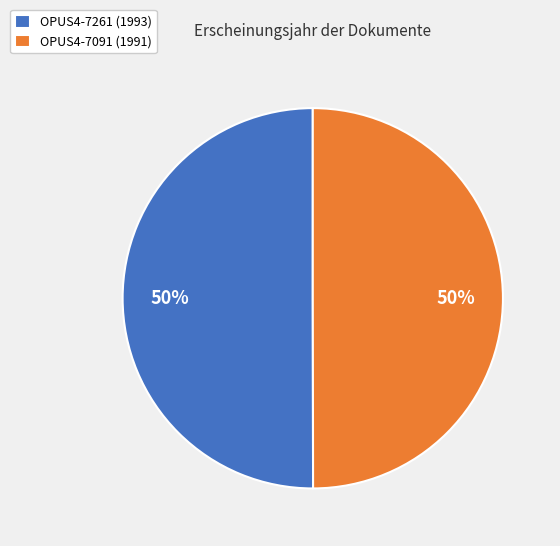

True or false: OPUS4-7261 (1993) accounts for 50% of the total.

True